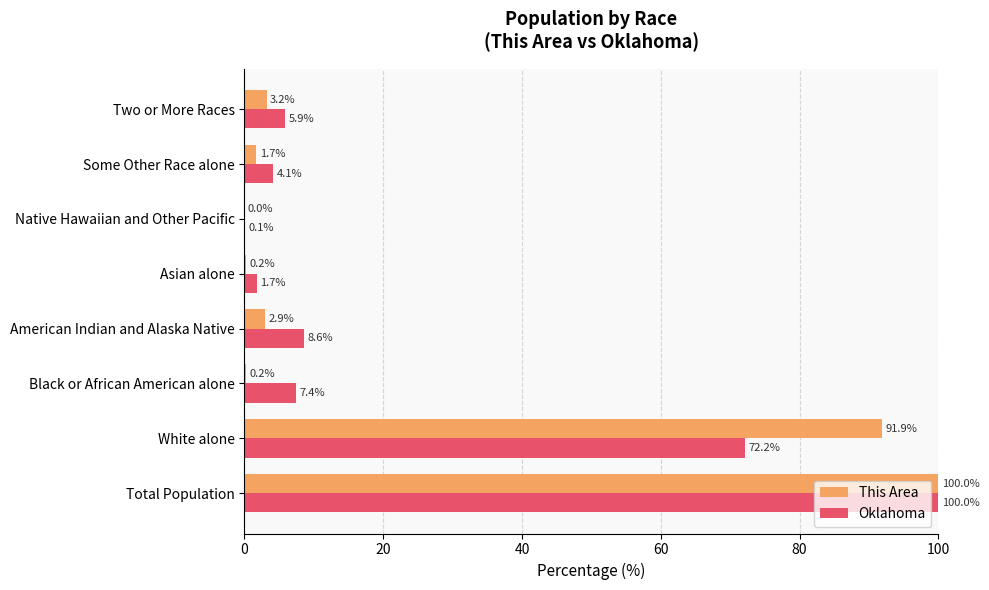

The This Area series shows 154.7 at Total Population. True or false?

False